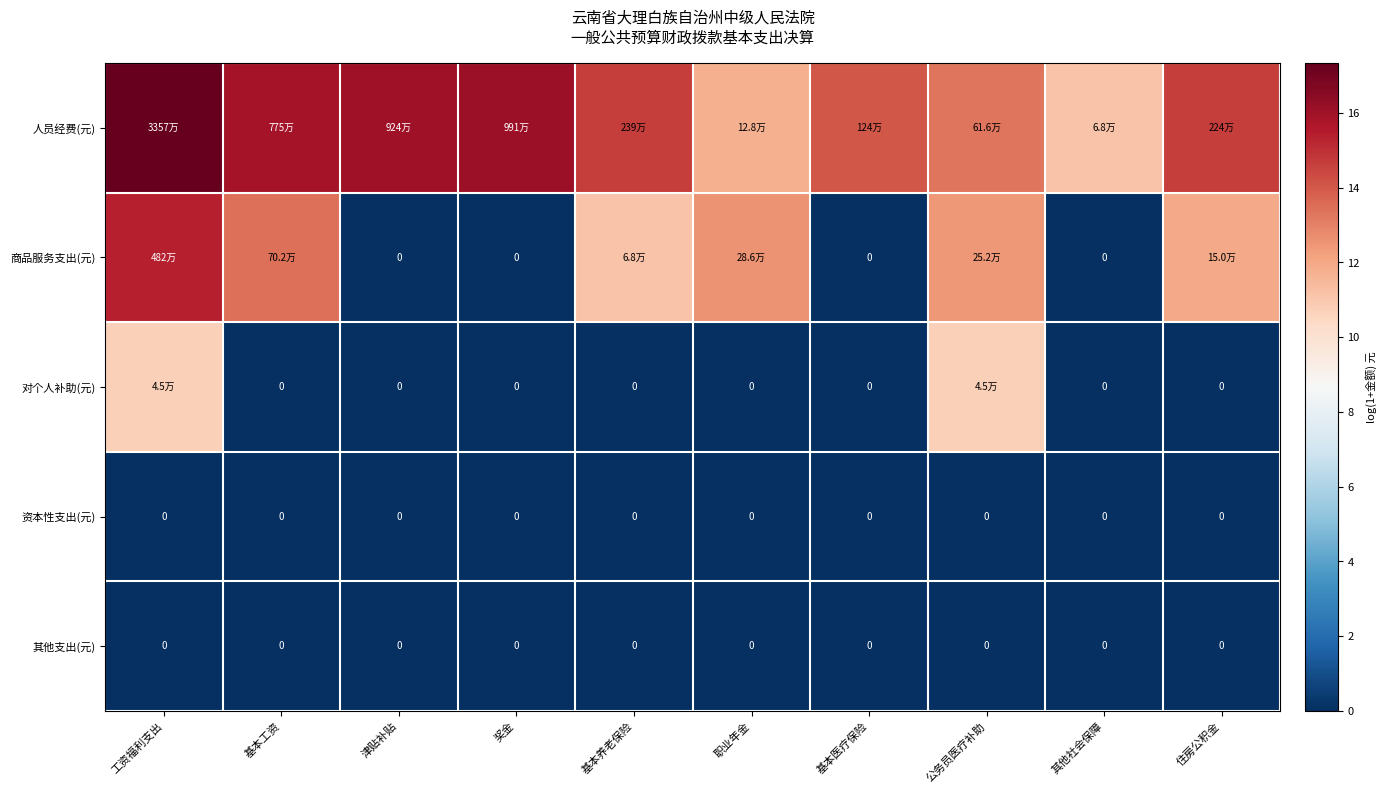

At which label is 商品服务支出(元) closest to 7?

基本养老保险